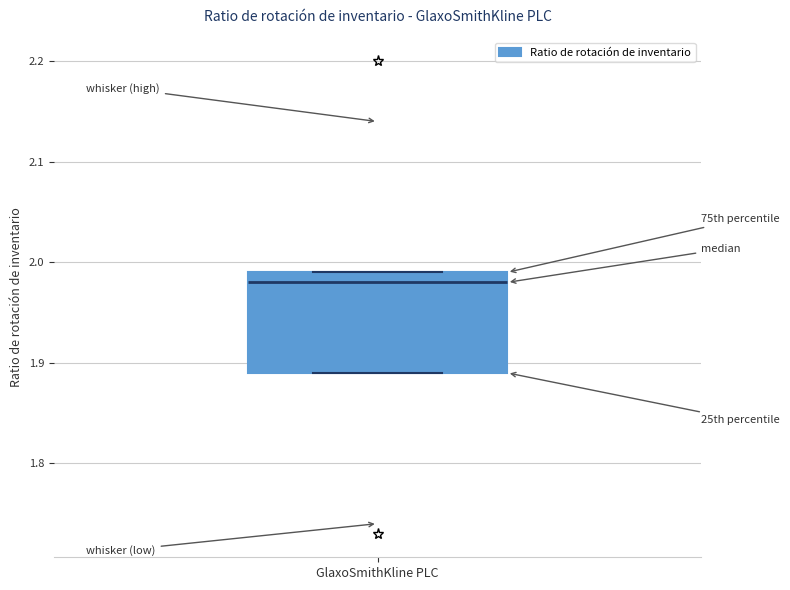

Read this box plot against the y-axis: the position of the median line, the range covered by the box, and the ends of both whiskers. The values are not printed on the chart, so give them approximately, as read against the axis.

median 1.98, box 1.89 to 1.99, whiskers 1.89 to 1.99